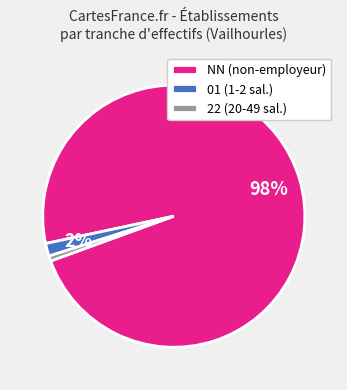

Which has a higher value, NN (non-employeur) or 01 (1-2 sal.)?

NN (non-employeur)